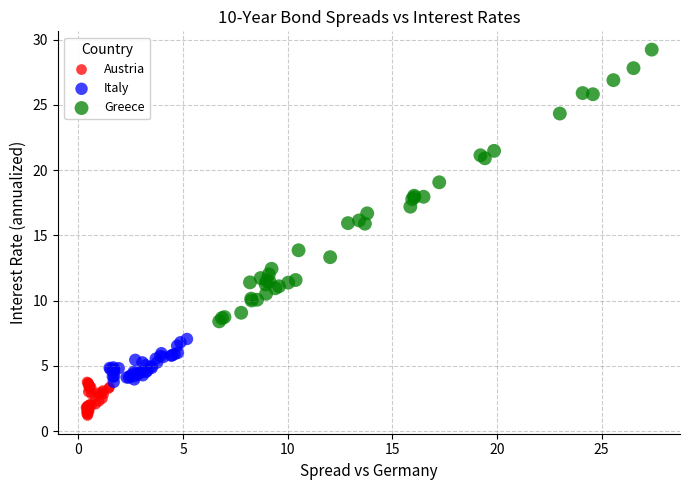

Which series reaches the maximum Y coordinate?

Greece